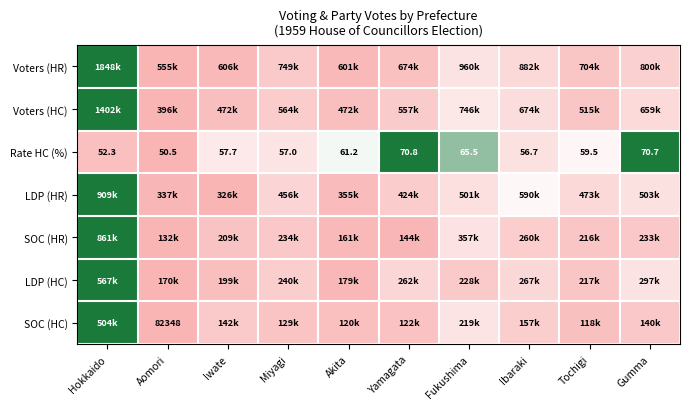

Which category has the lowest value in the Rate HC (%) series?

Aomori